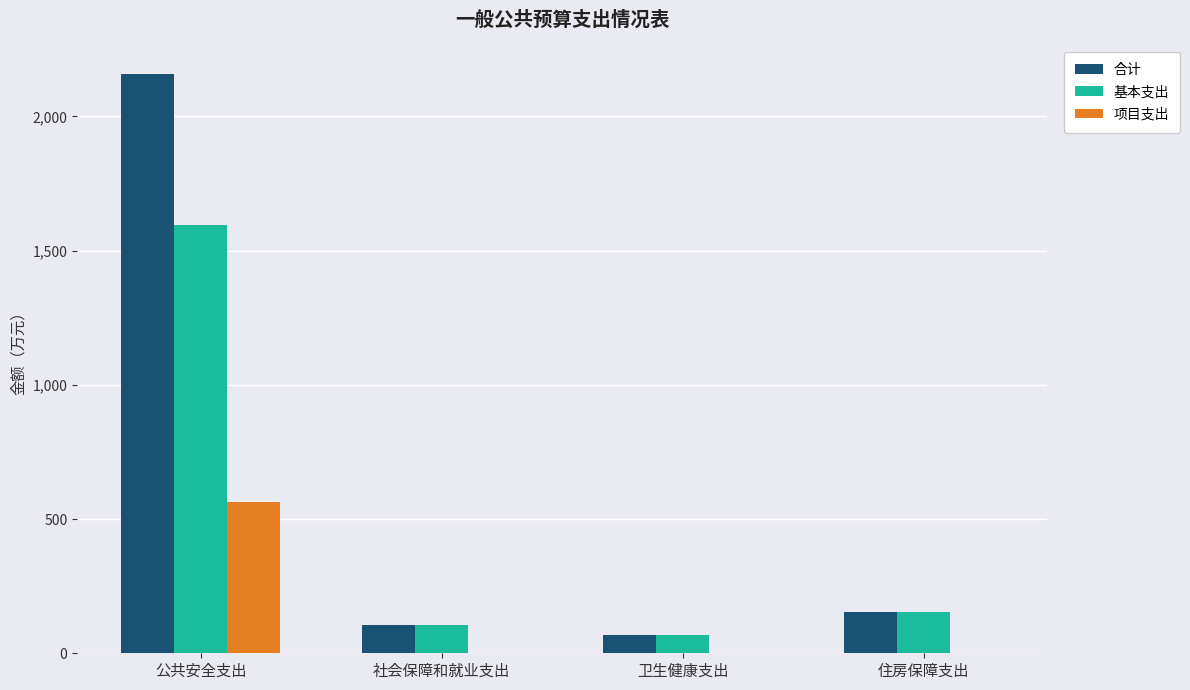

Reading right to left, transcribe all the data shown in this chart.

合计: 住房保障支出=153.8	卫生健康支出=69.7	社会保障和就业支出=107.2	公共安全支出=2159.1
基本支出: 住房保障支出=153.8	卫生健康支出=69.7	社会保障和就业支出=107.2	公共安全支出=1595.1
项目支出: 住房保障支出=0.0	卫生健康支出=0.0	社会保障和就业支出=0.0	公共安全支出=564.0